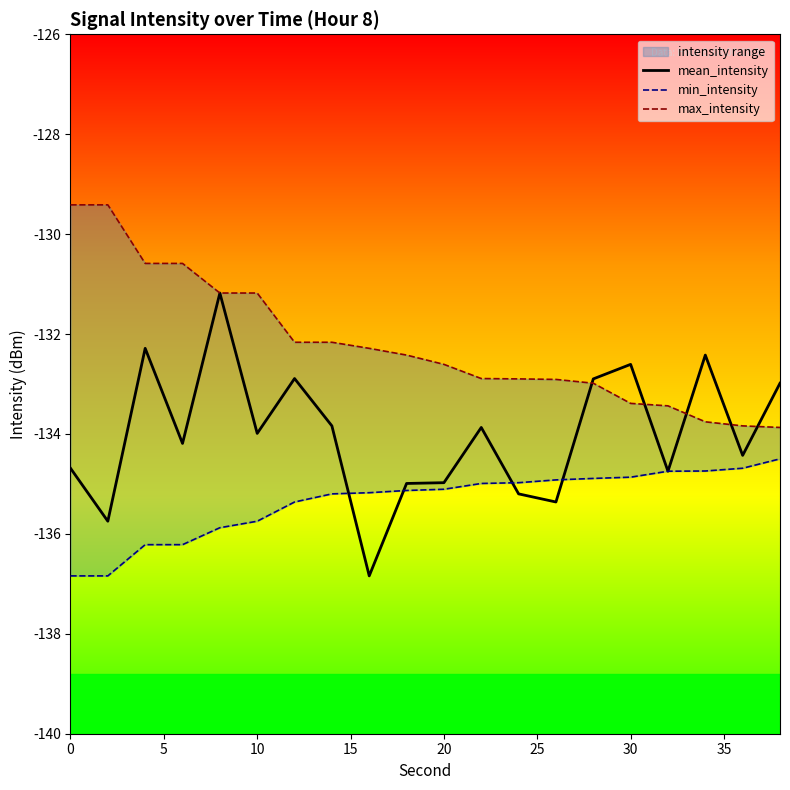

Is it true that mean_intensity equals -87.8 at 30?

False